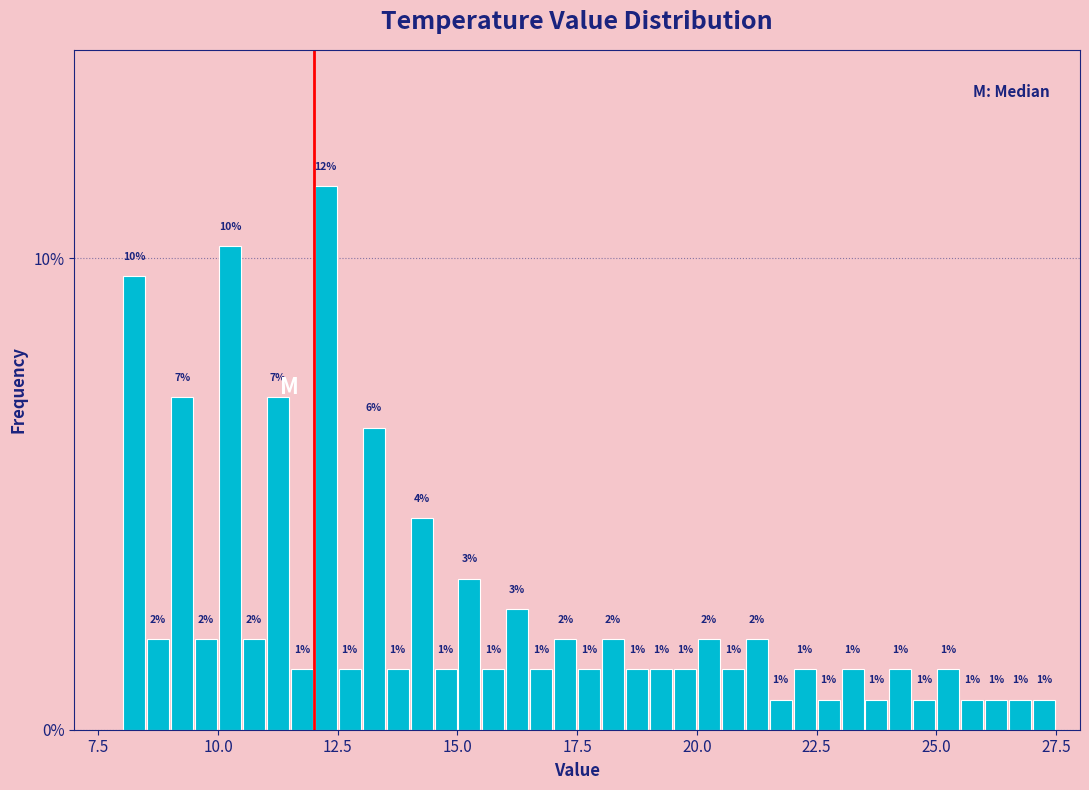

Around what value on the x-axis is the tallest bar? Give the approximate position of its centre, as read against the axis.

12.5